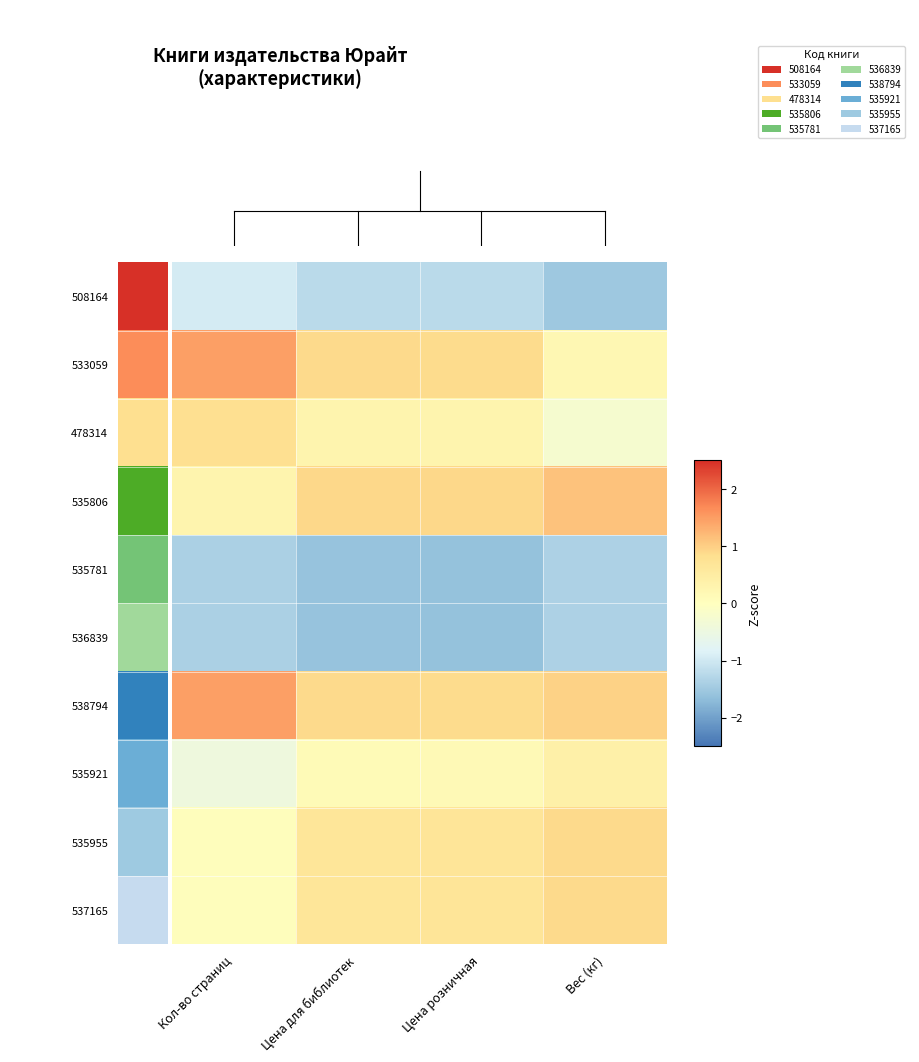

Rank the series by their maximum value, from lowest to highest.

535781, 536839, 508164, 535921, 478314, 535955, 537165, 535806, 533059, 538794